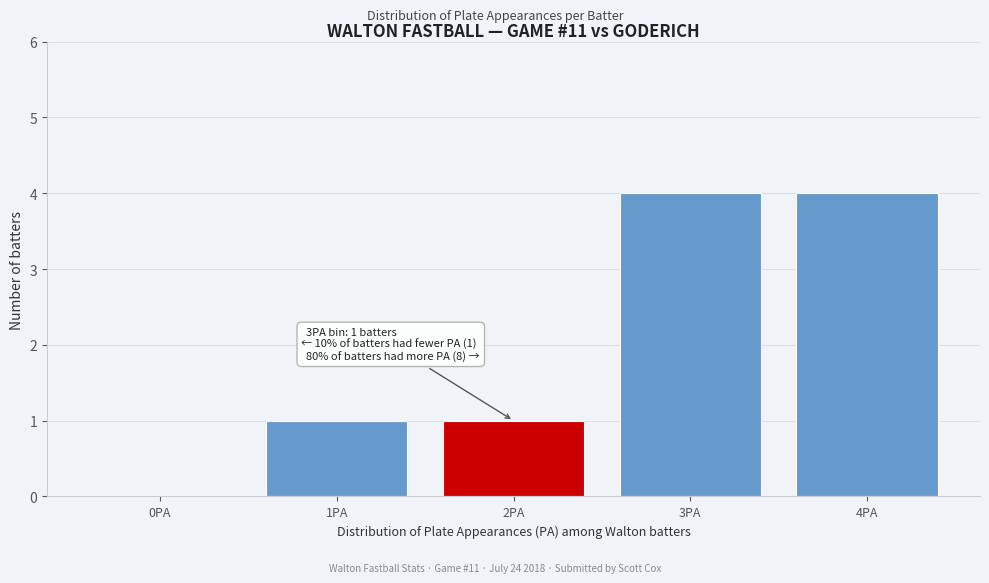

Reading left to right, extract all data points from this chart.

0PA=0	1PA=1	2PA=1	3PA=4	4PA=4